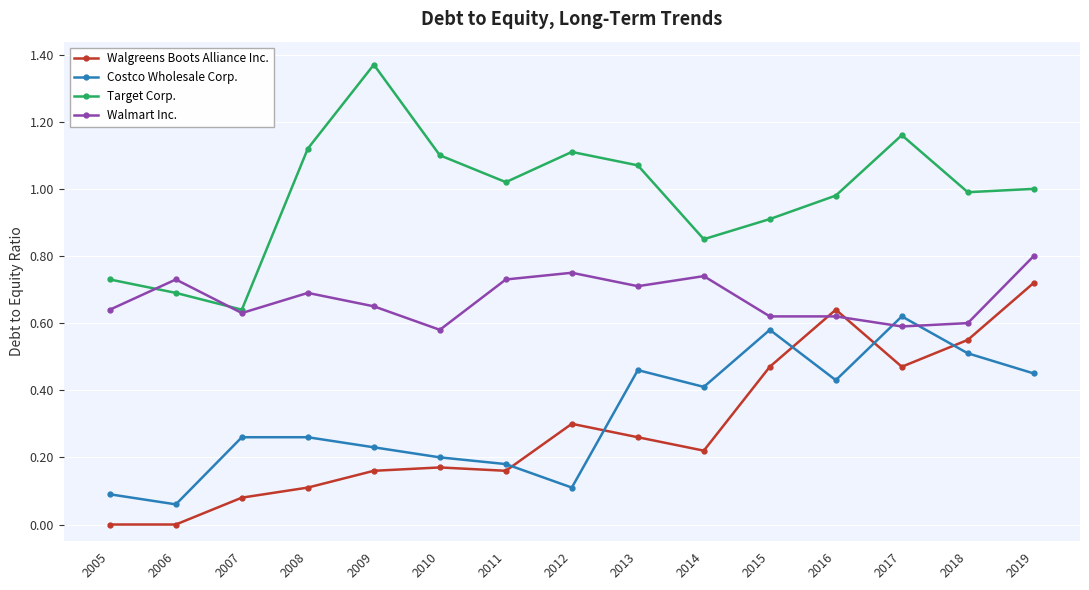

True or false: Walgreens Boots Alliance Inc. and Target Corp. cross at least once.

False